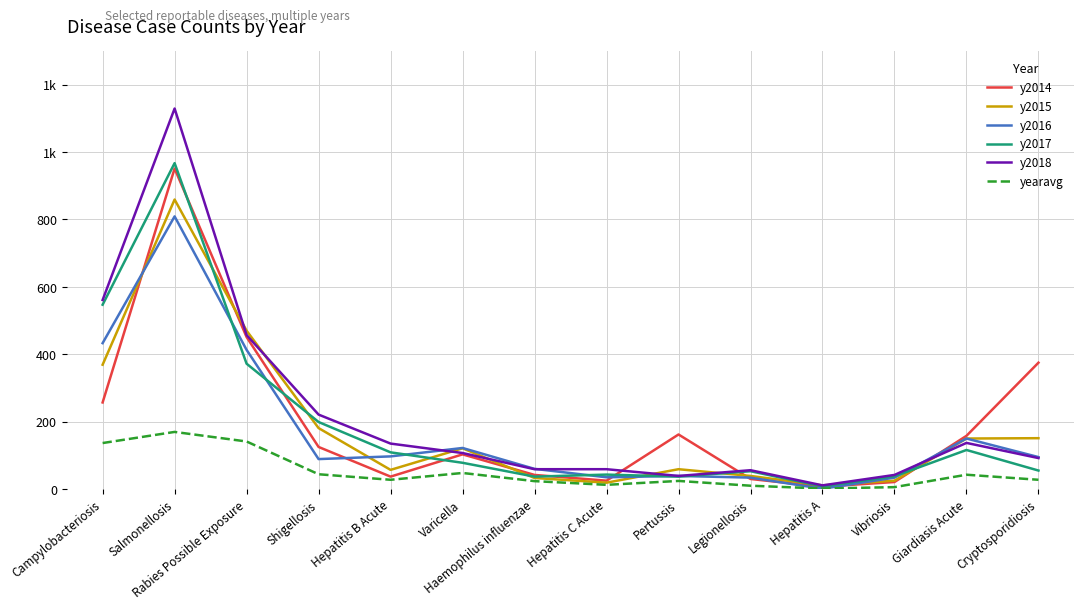

What are all the series names shown in the legend?

y2014, y2015, y2016, y2017, y2018, yearavg